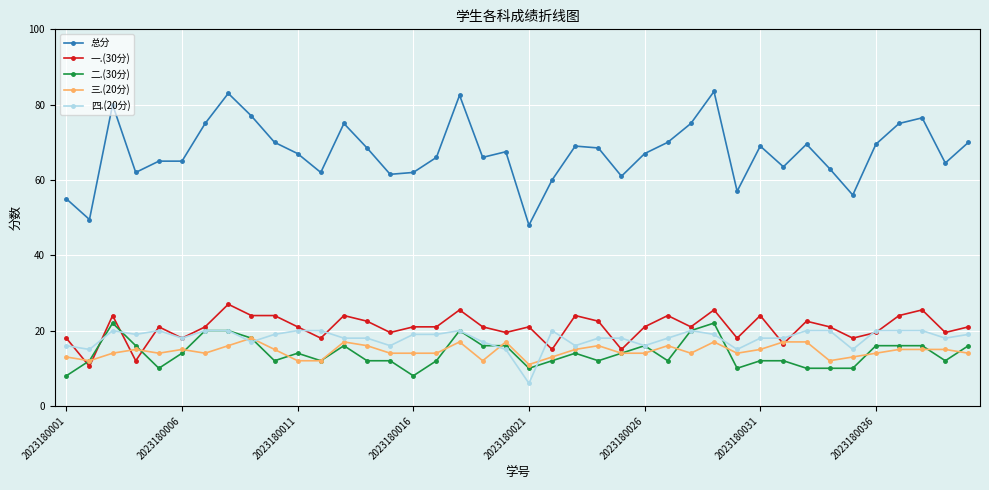

Which series has the largest total across all categories?

总分